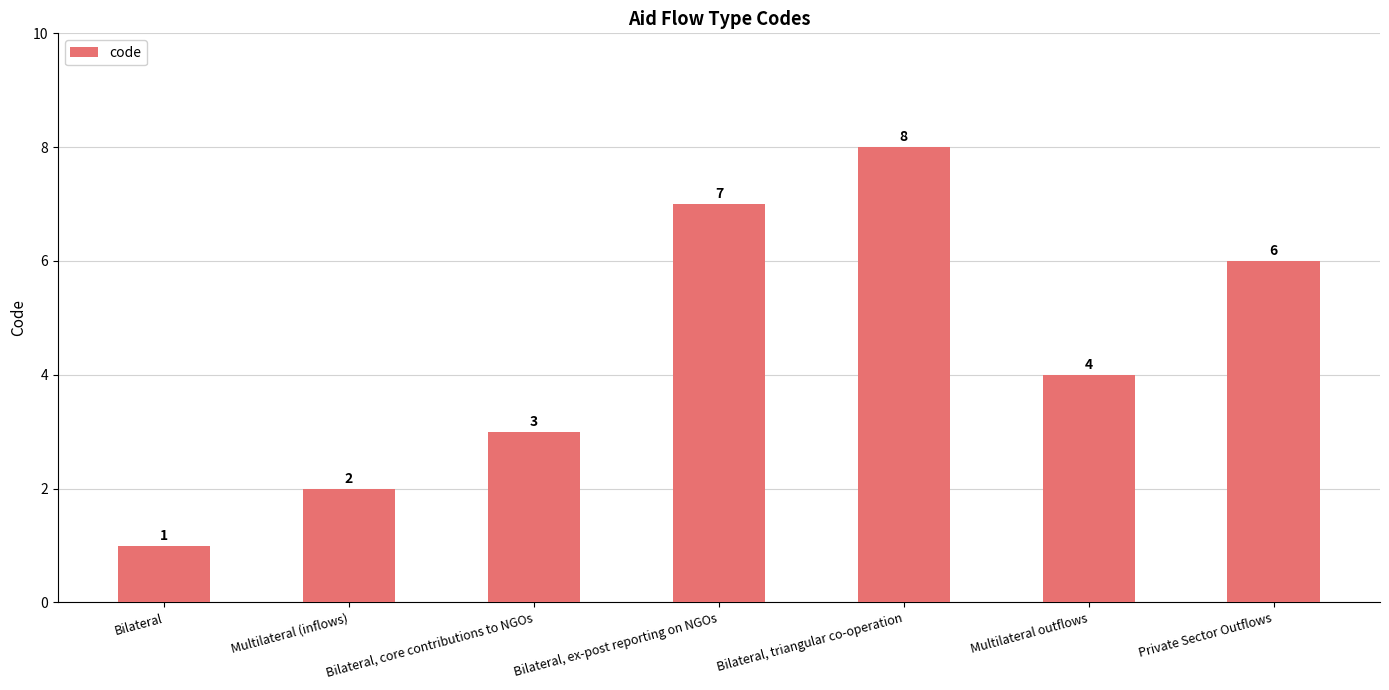

At which label is the value closest to 4?

Multilateral outflows